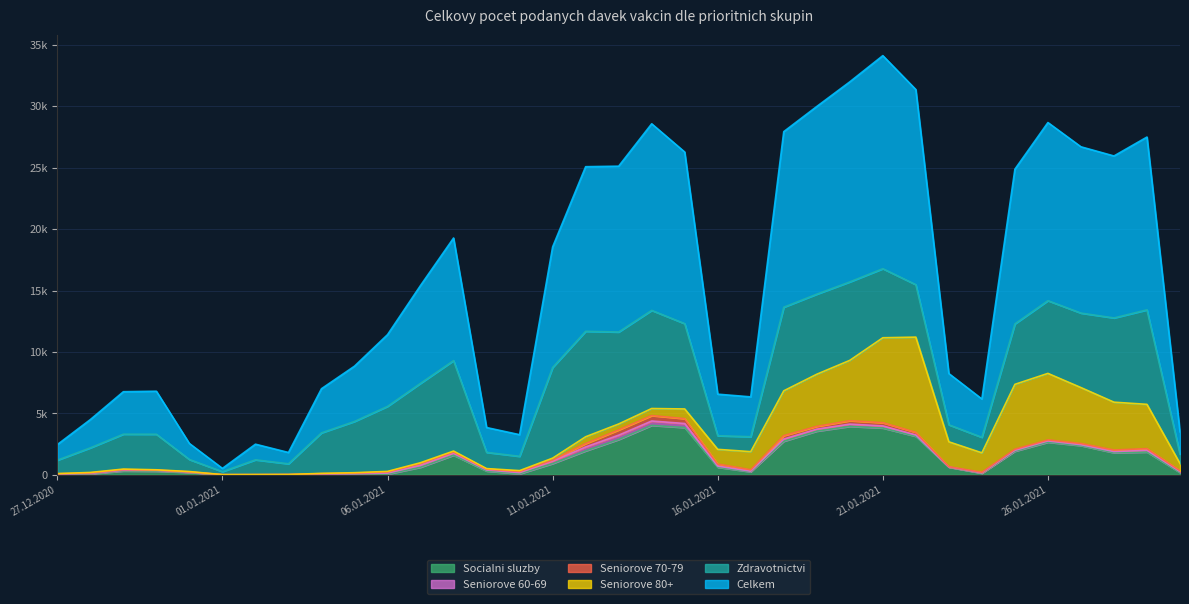

At which category is the sum across all series the highest?

21.01.2021